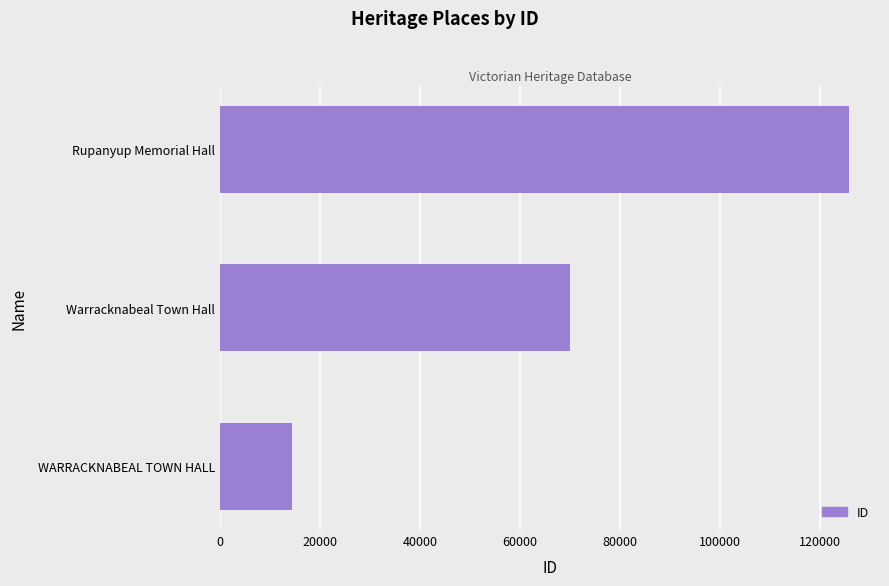

What is the ratio of the value at Warracknabeal Town Hall to the value at WARRACKNABEAL TOWN HALL?

4.9